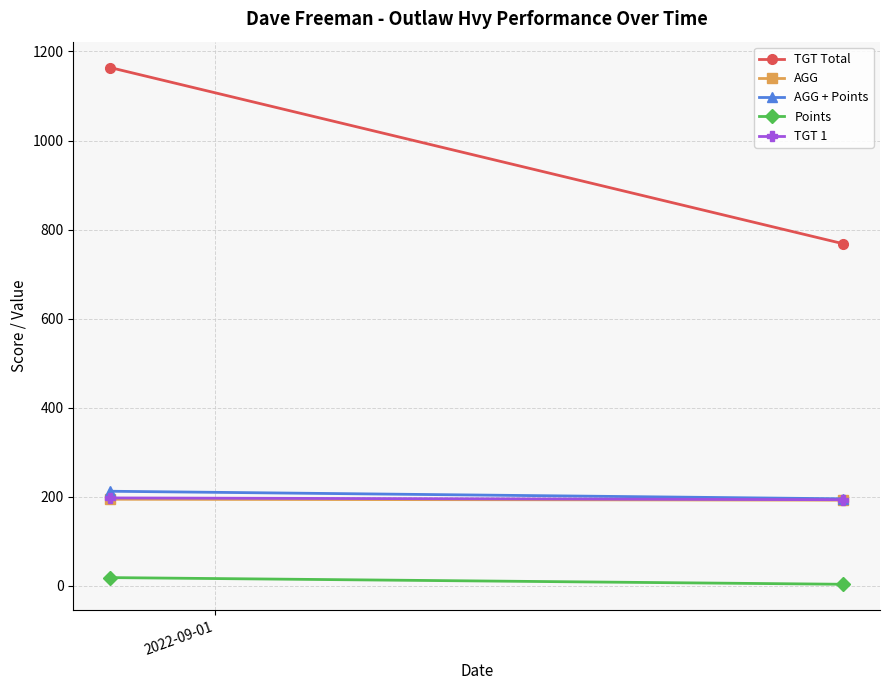

What is the sum of all TGT 1 values?

390.0